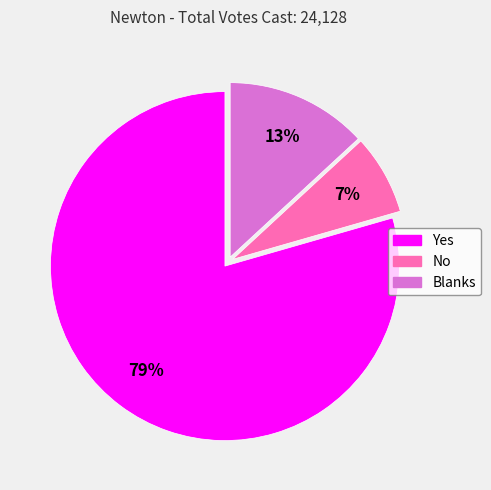

Which category has the smallest portion of the pie?

No